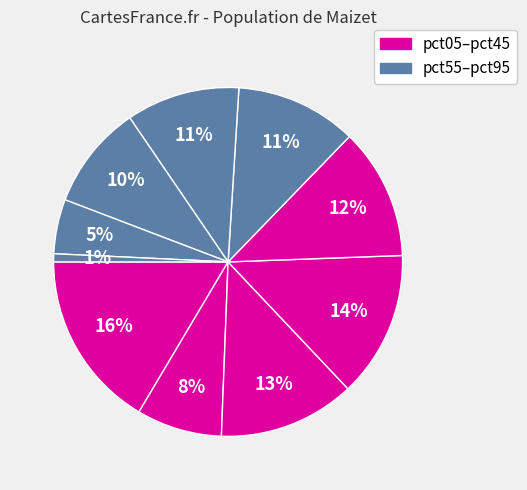

How many slices are in this pie chart?

10